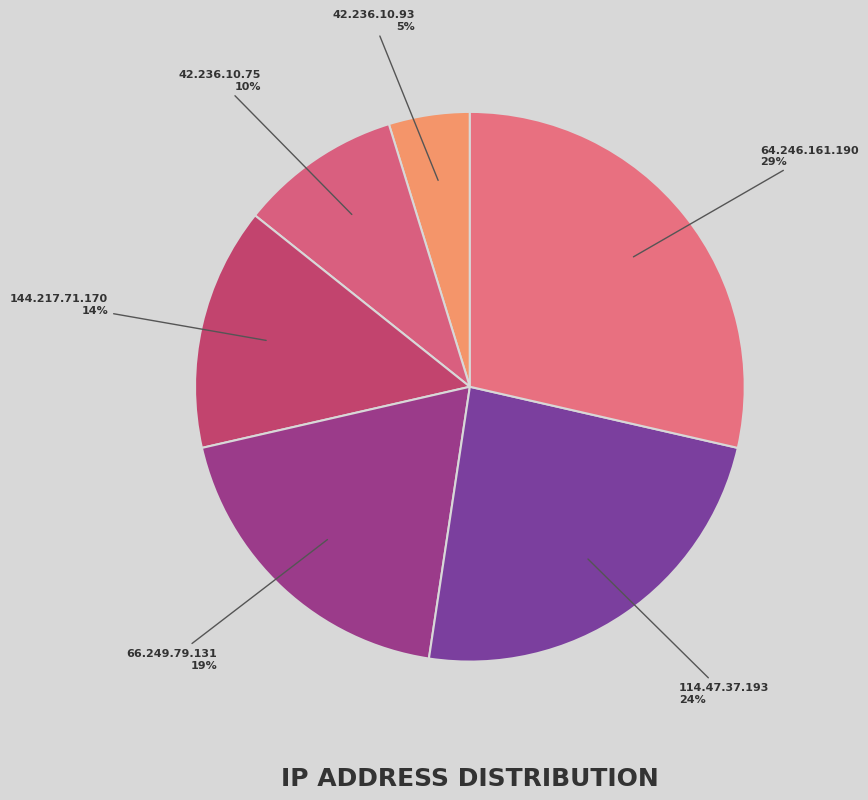

What is the largest slice in the pie chart?

64.246.161.190